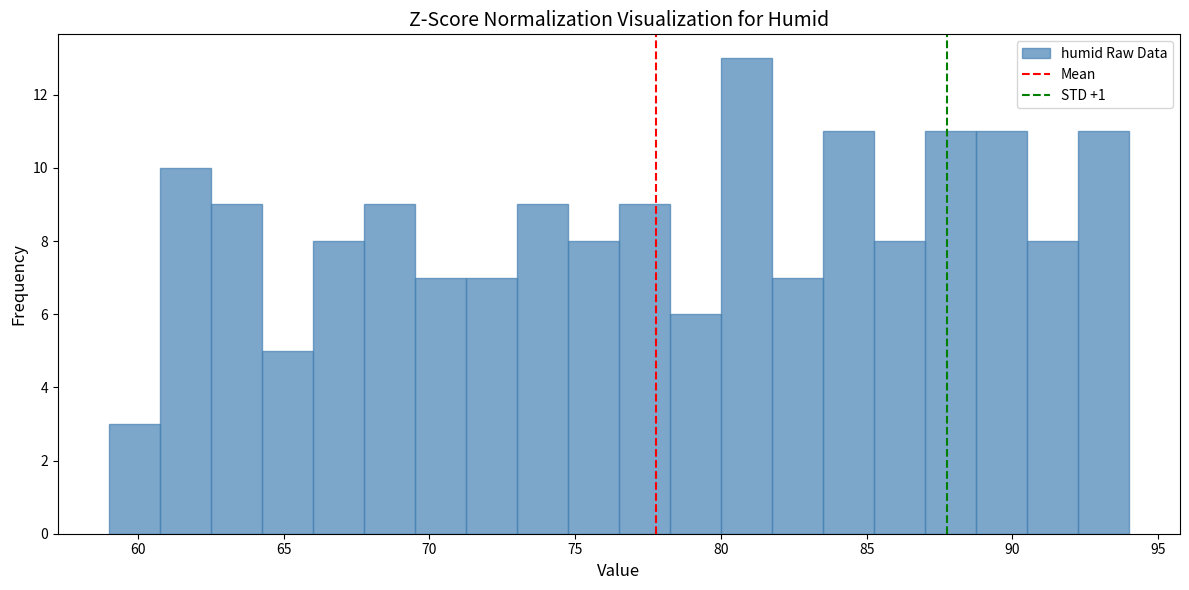

Read against the x-axis, roughly where is the centre of the tallest bar?

81.0